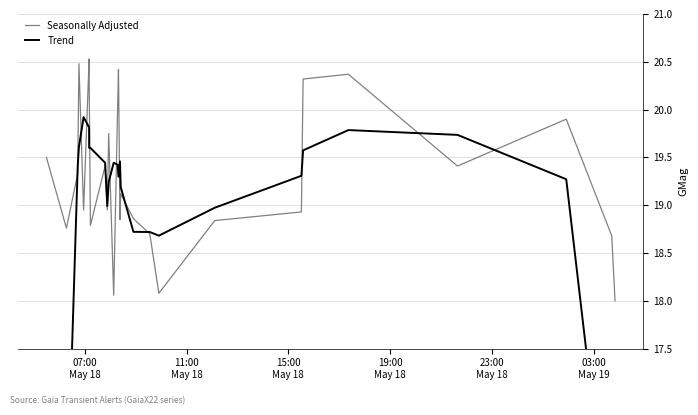

What is the smallest value displayed?

11.3